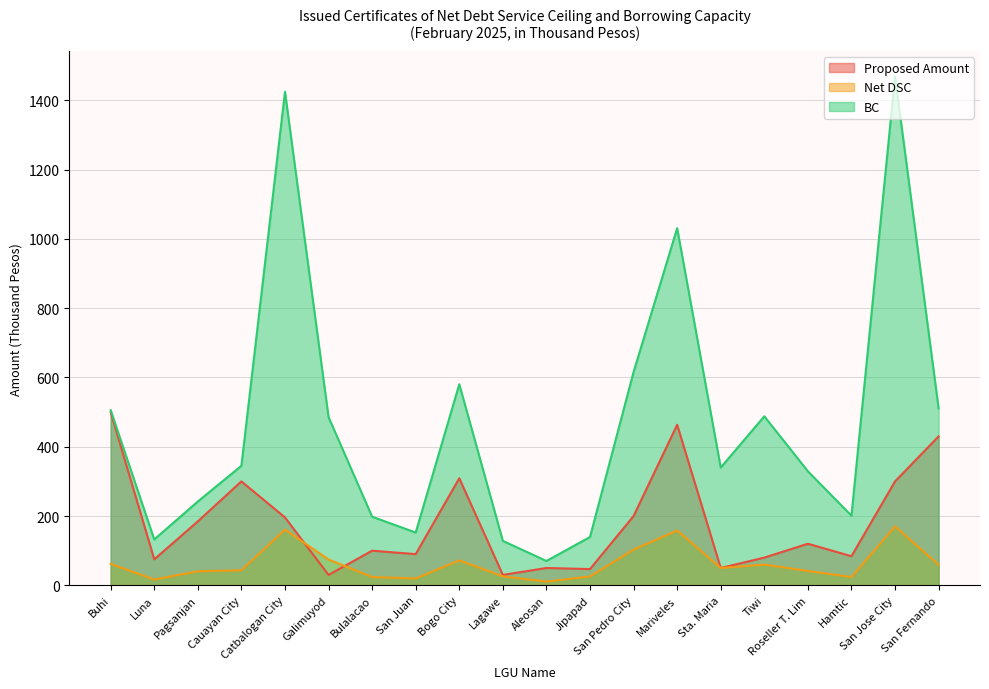

Which series has the largest total across all categories?

BC